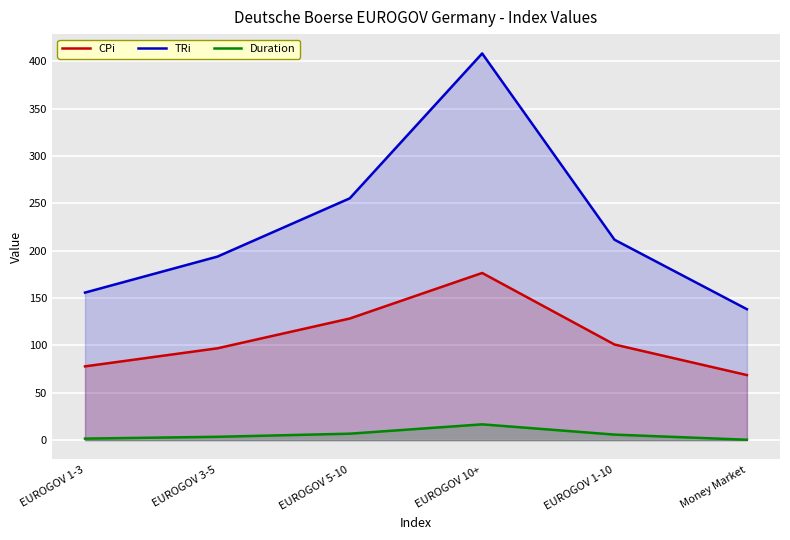

What is the sum of all CPi values?

649.2